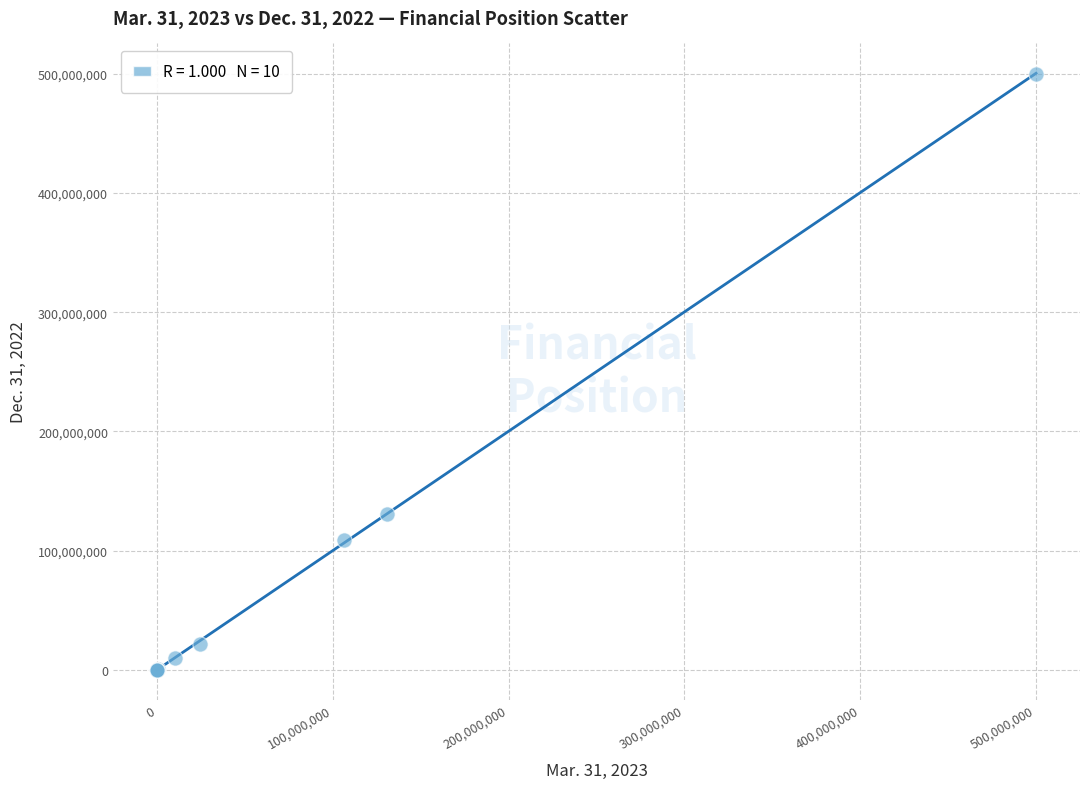

What Y value in the scatter plot is closest to 250000000?

130900673.0